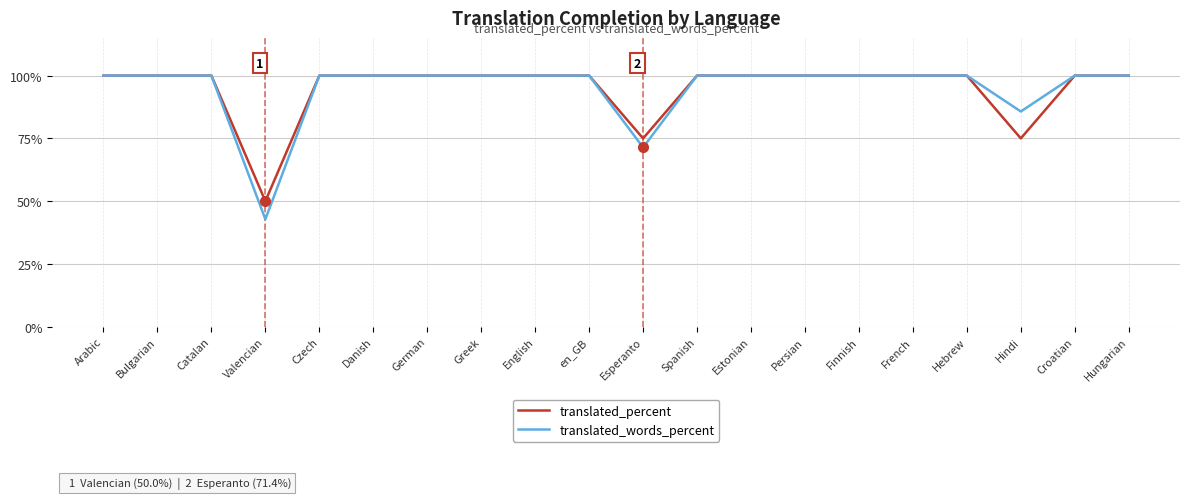

What position from the right is Hebrew?

4